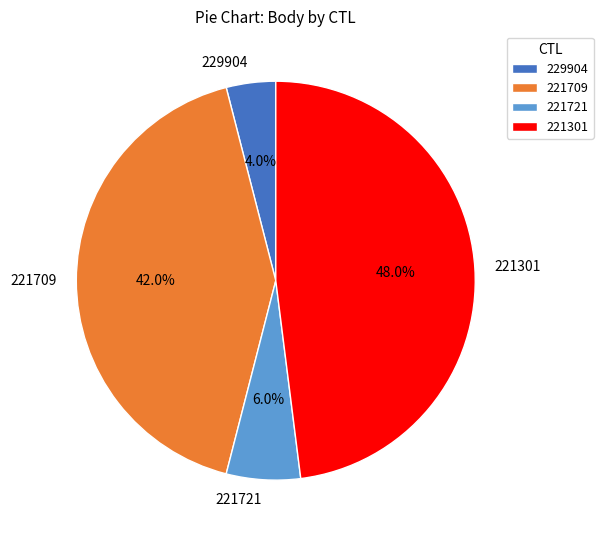

True or false: 221709 accounts for 53% of the total.

False